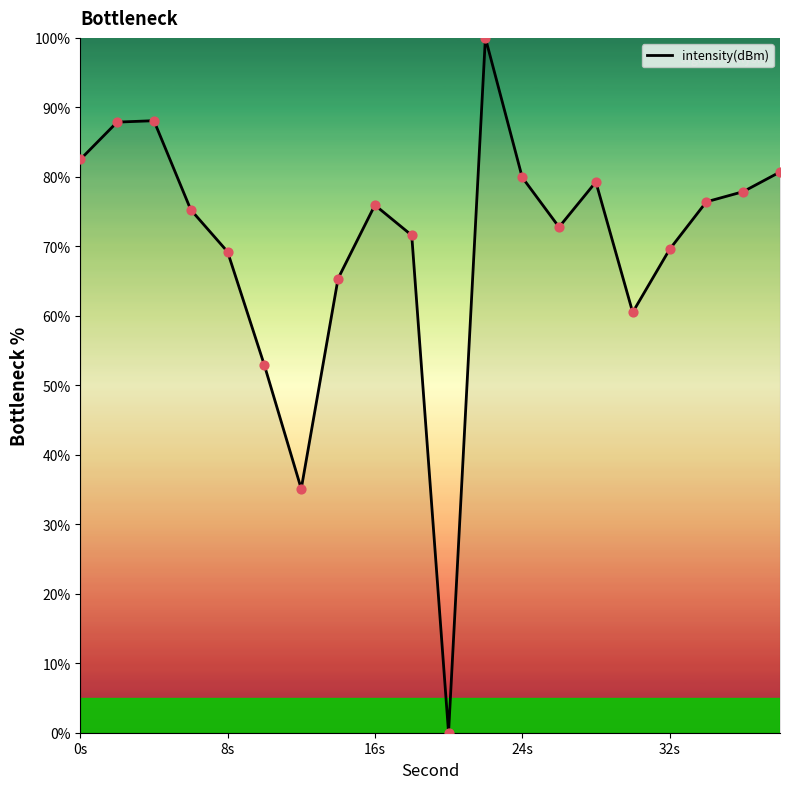

What is the maximum value shown in the chart?

100.0